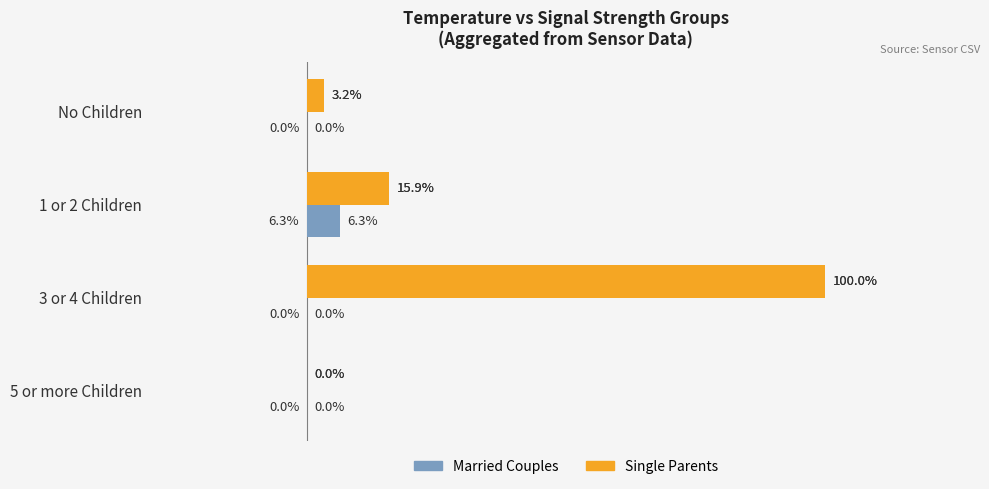

At which label does Single Parents reach its peak?

3 or 4 Children